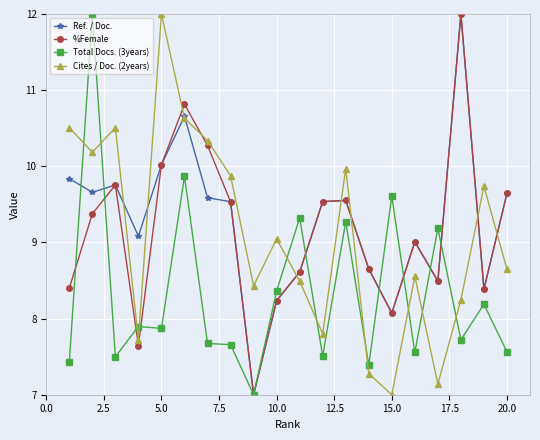

After their last crossing, which series has the higher values: %Female or Cites / Doc. (2years)?

%Female